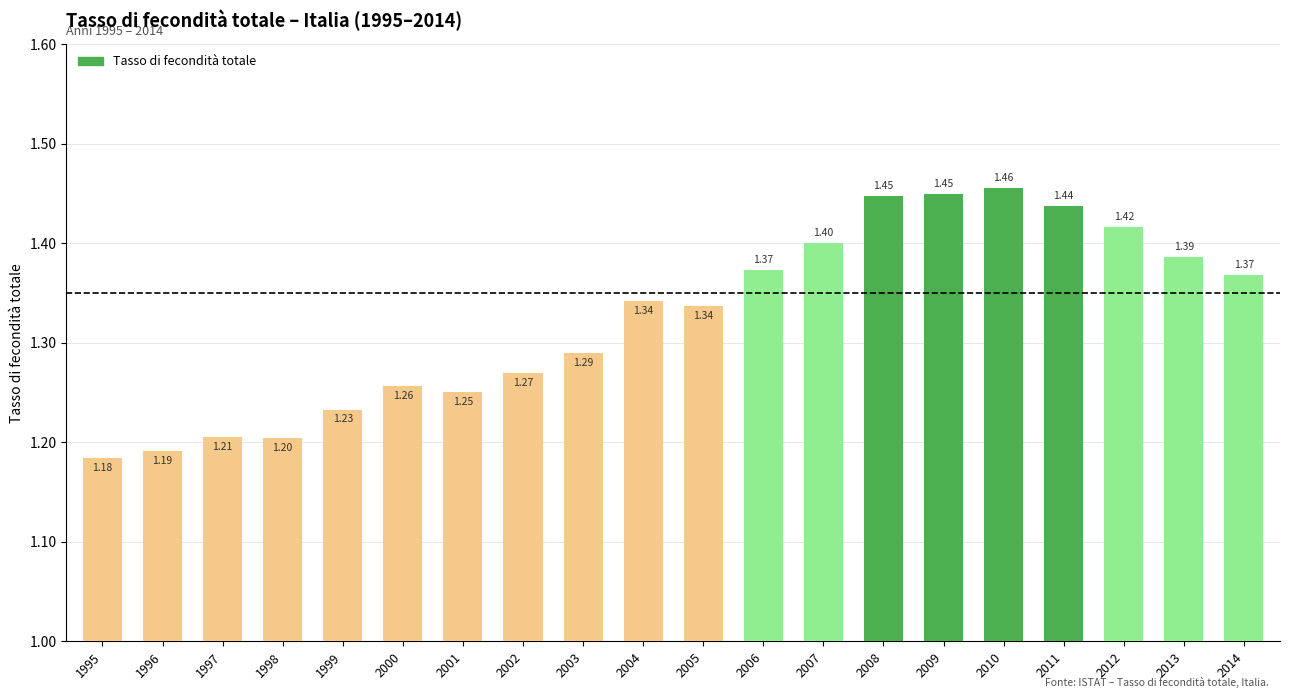

Are the bars horizontal?

No